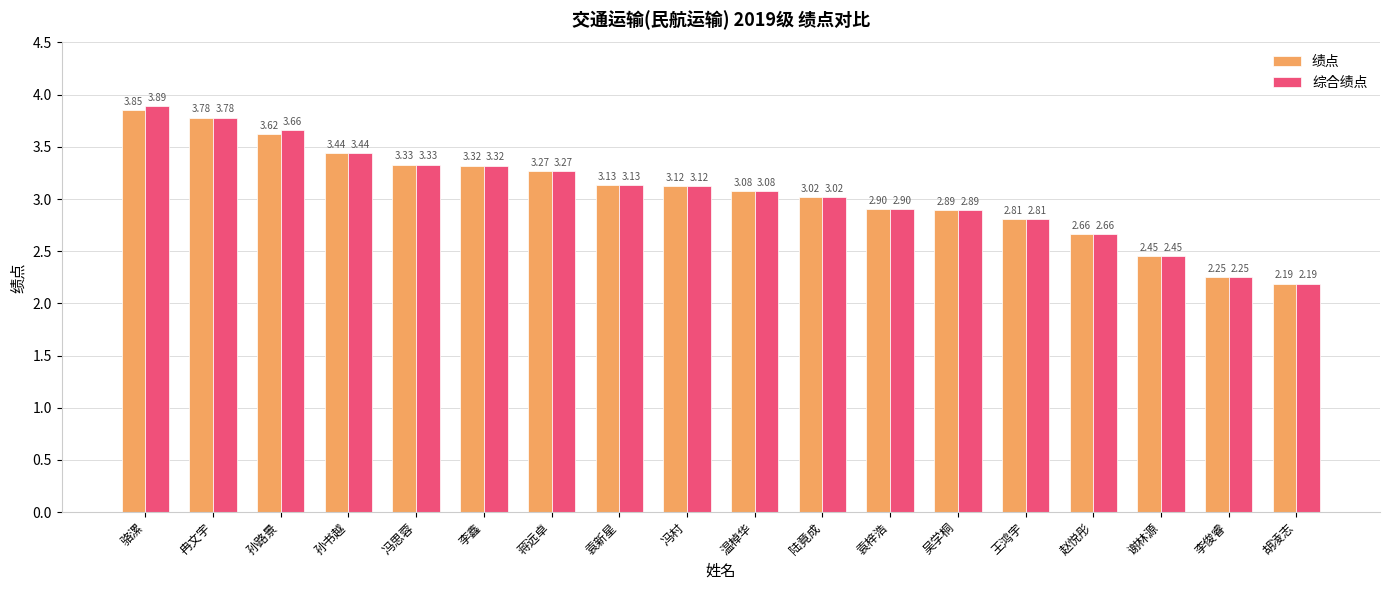

The value of 绩点 at 王鸿宇 is 4.0. True or false?

False